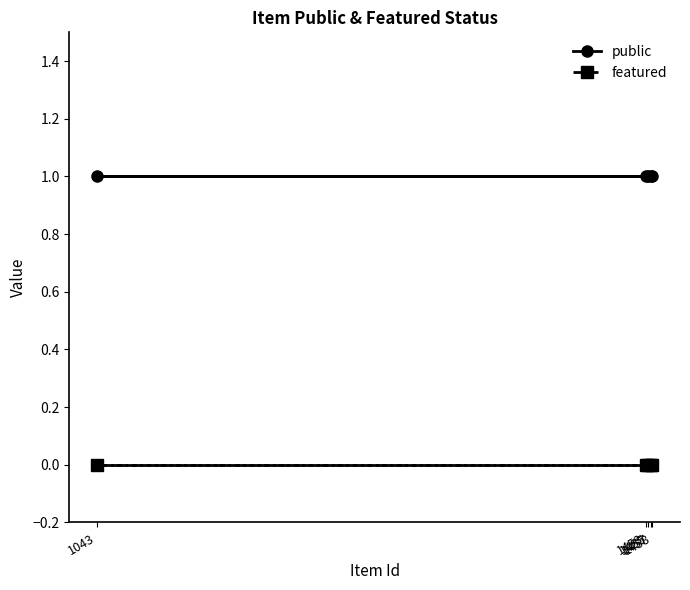

Rank the series by their maximum value, from lowest to highest.

featured, public